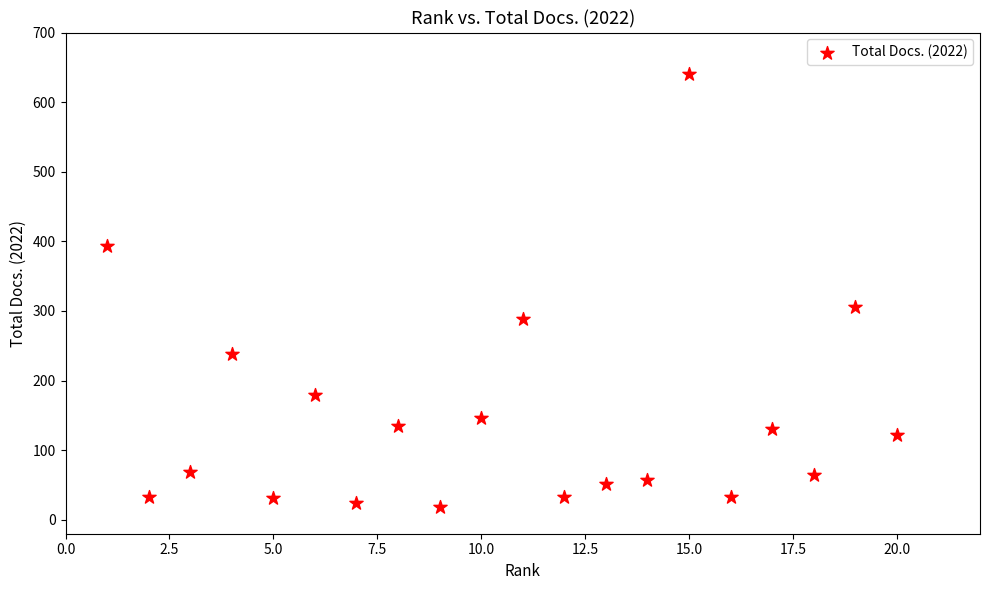

What is the range of X values (max minus min)?

19